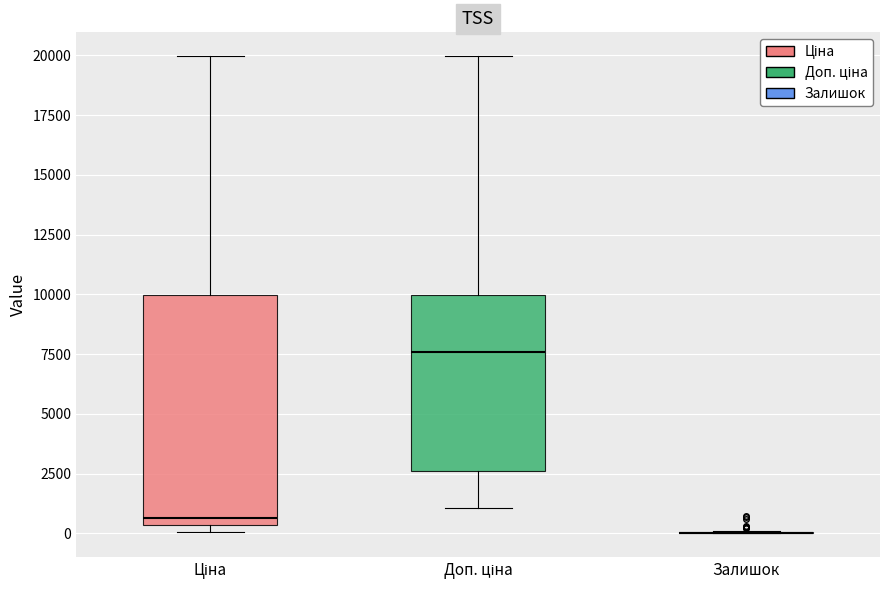

Reading left to right, read every box against the y-axis: the position of its median line, the range the box covers, and the ends of its whiskers. The values are not printed on the chart, so give them approximately, as read against the axis.

Ціна: median 500 (just above the box's lower edge), box 500 to 10000, whiskers 0 to 20000
Доп. ціна: median 7500, box 2500 to 10000, whiskers 1000 to 20000
Залишок: box collapsed to a line at 0, whiskers 0 to 0